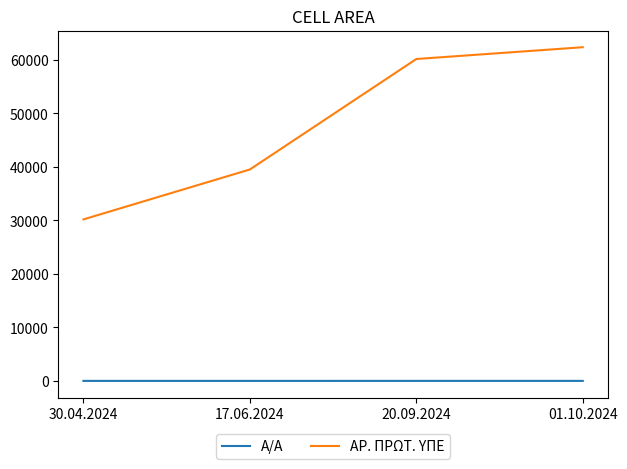

True or false: ΑΡ. ΠΡΩΤ. ΥΠΕ has a value of 39496 at 17.06.2024.

True